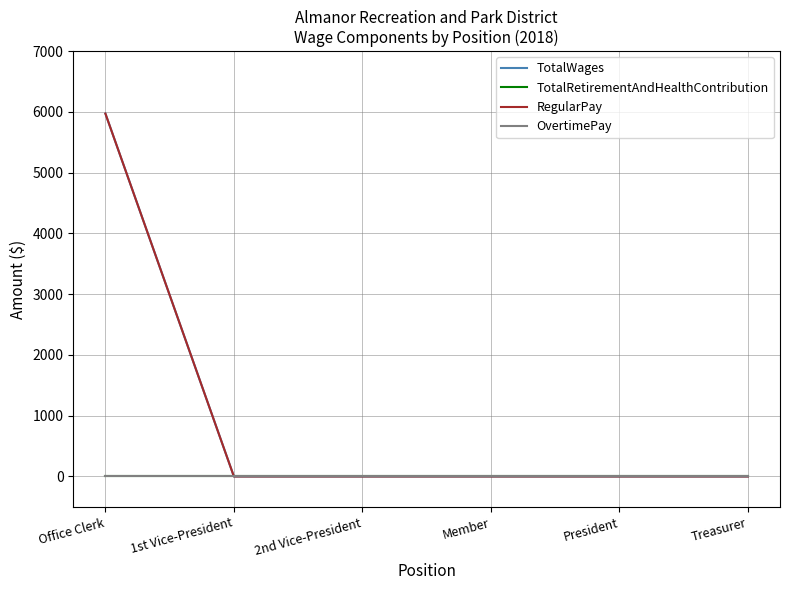

The OvertimePay series shows 0 at Member. True or false?

True